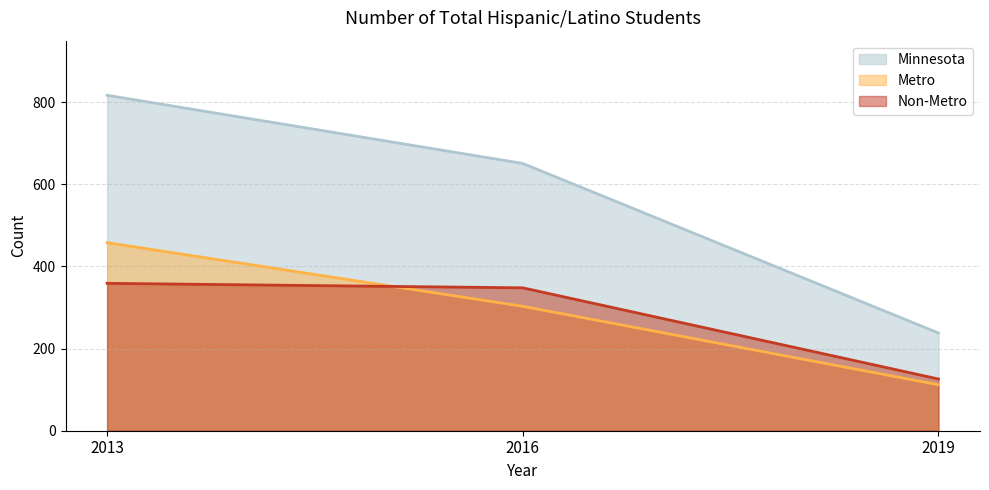

What is the smallest value displayed?

112